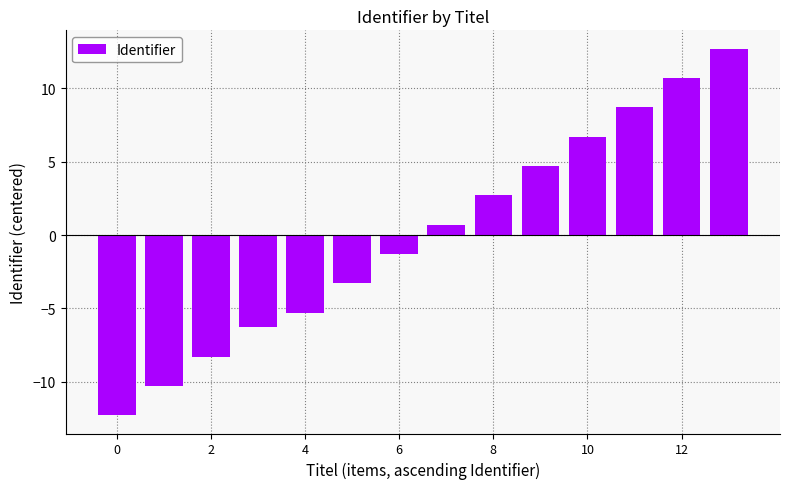

What is the value of the 5th bar from the left?

-5.3